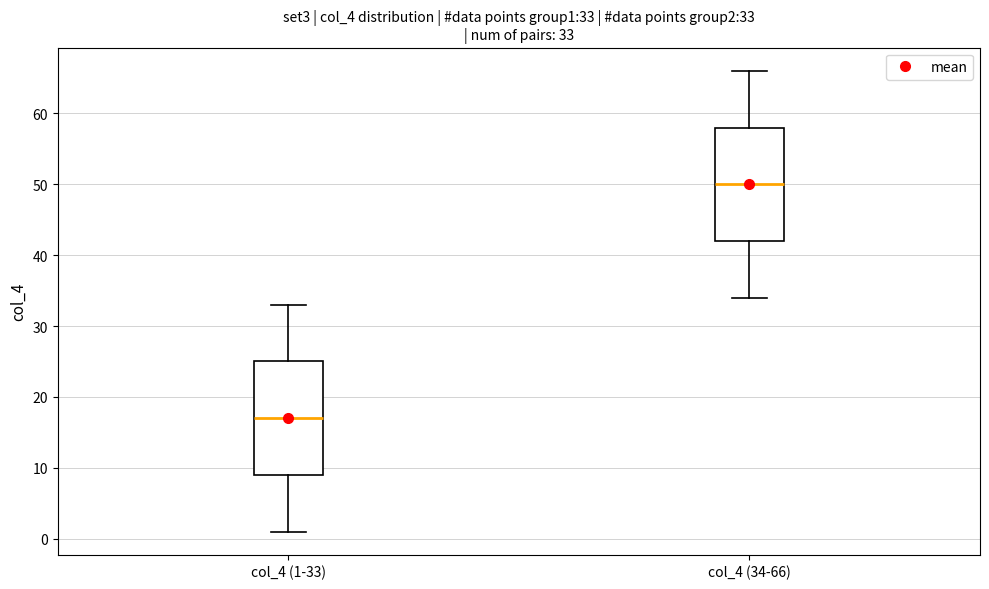

Which box's median line is the lowest?

col_4 (1-33)